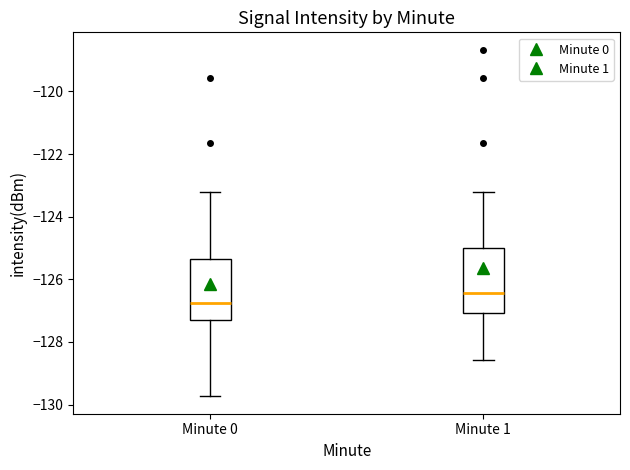

Which box has the highest median line?

Minute 1